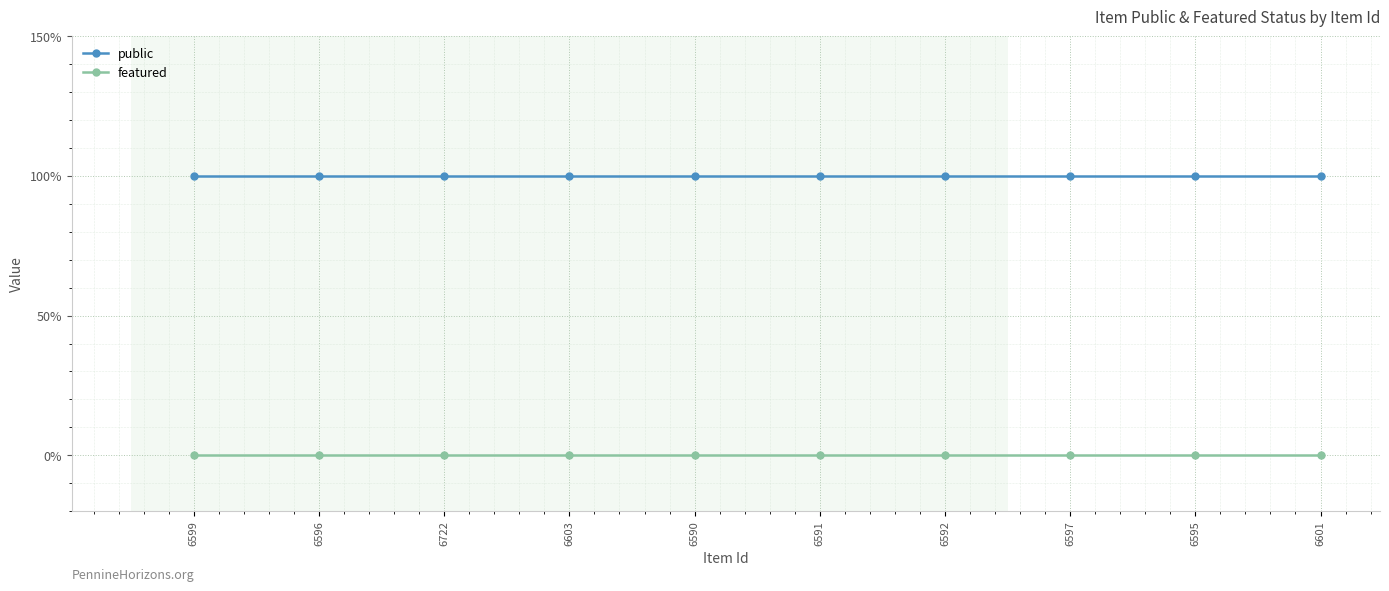

Is this an area chart (filled region under the line)?

No